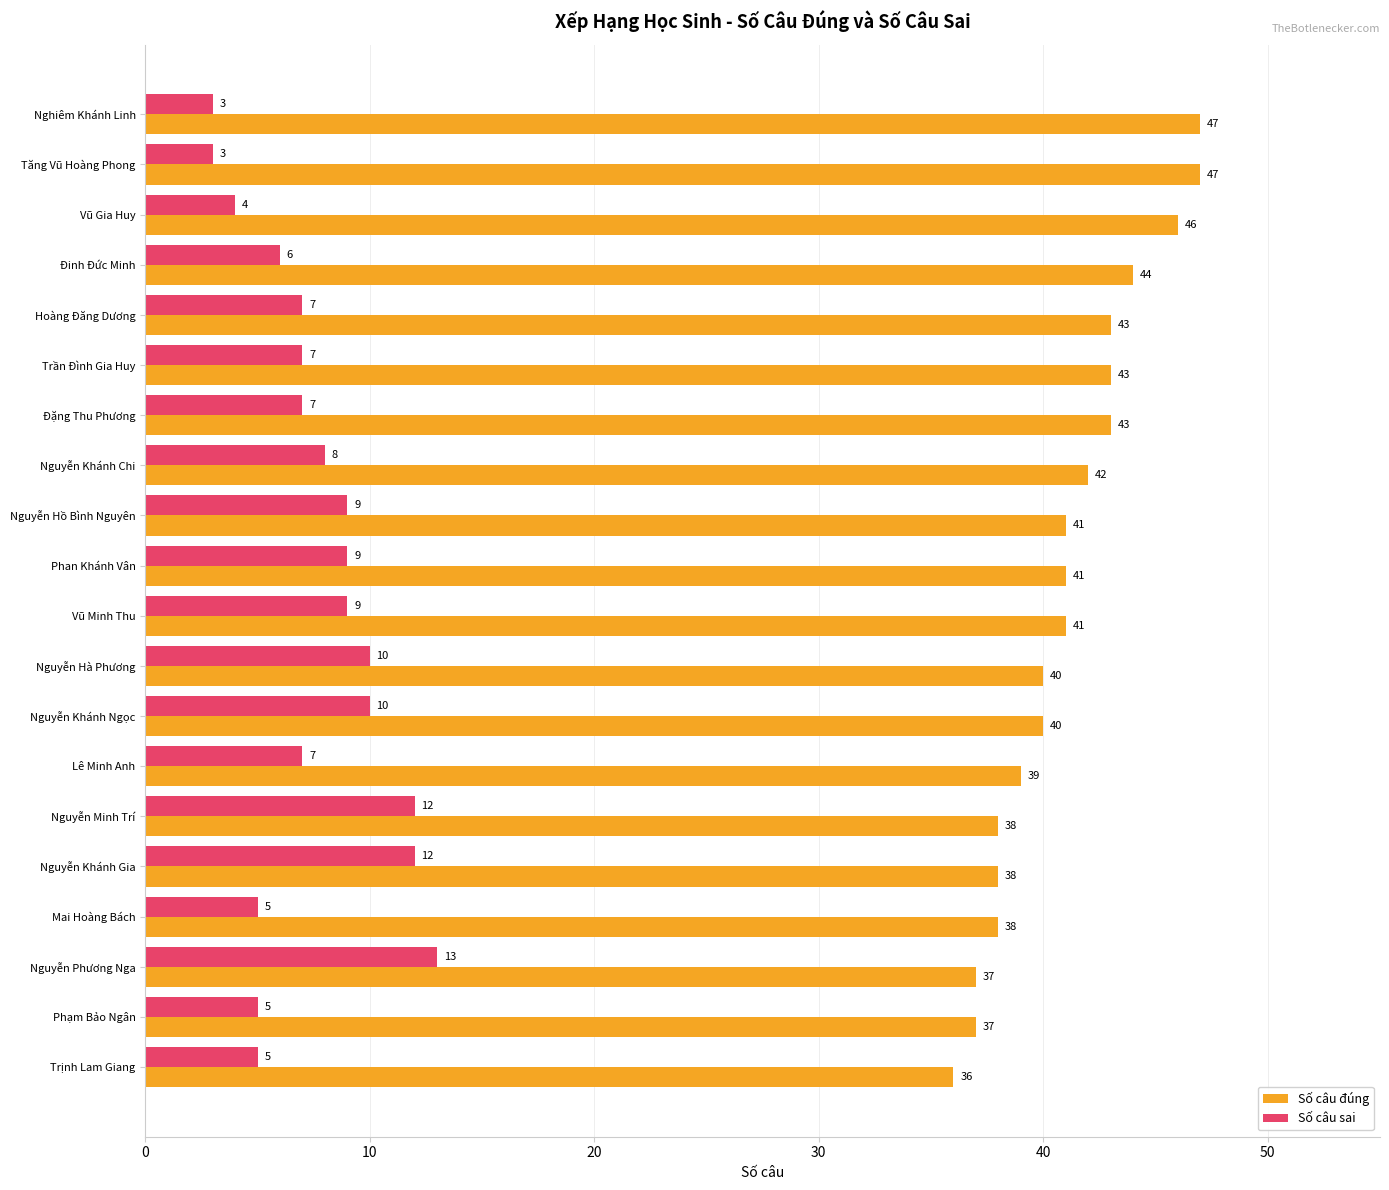

What is the sum of all Số câu sai values?

151